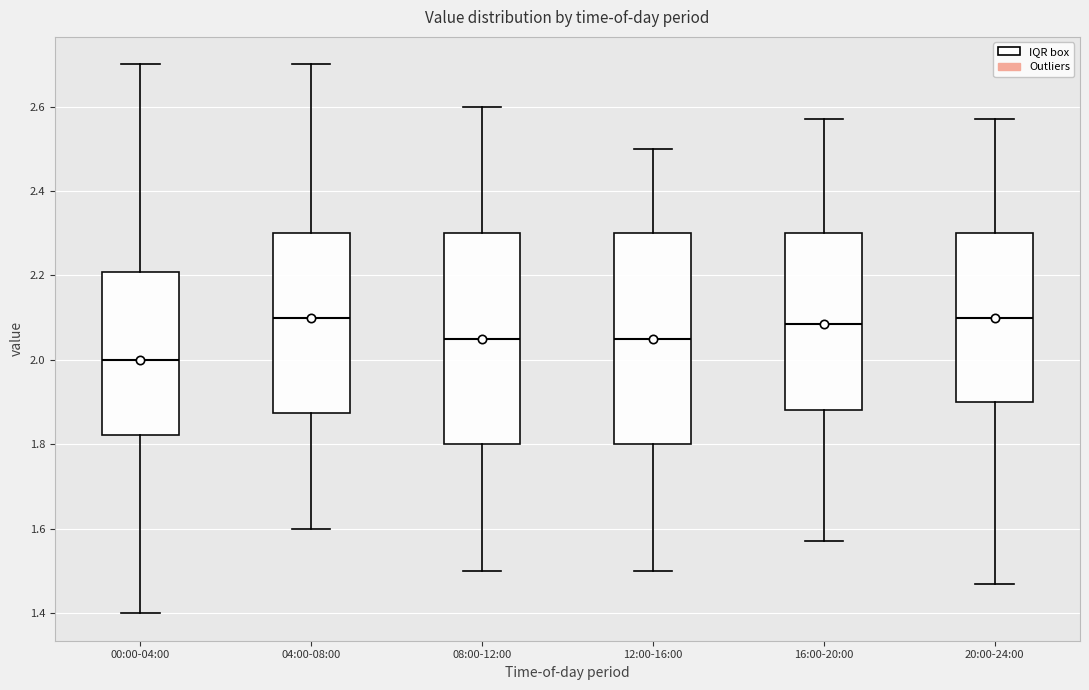

Reading left to right, read every box against the y-axis: the position of its median line, the range the box covers, and the ends of its whiskers. The values are not printed on the chart, so give them approximately, as read against the axis.

00:00-04:00: median 2.00, box 1.82 to 2.20, whiskers 1.40 to 2.70
04:00-08:00: median 2.10, box 1.88 to 2.30, whiskers 1.60 to 2.70
08:00-12:00: median 2.06, box 1.80 to 2.30, whiskers 1.50 to 2.60
12:00-16:00: median 2.06, box 1.80 to 2.30, whiskers 1.50 to 2.50
16:00-20:00: median 2.08, box 1.88 to 2.30, whiskers 1.58 to 2.58
20:00-24:00: median 2.10, box 1.90 to 2.30, whiskers 1.48 to 2.58